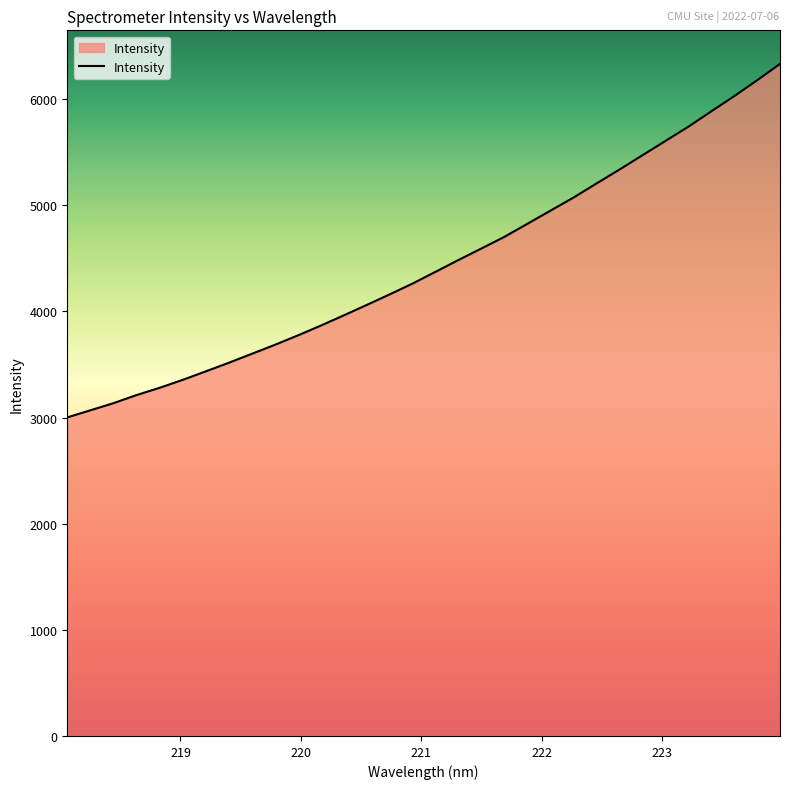

What is the smallest value displayed?

3001.9